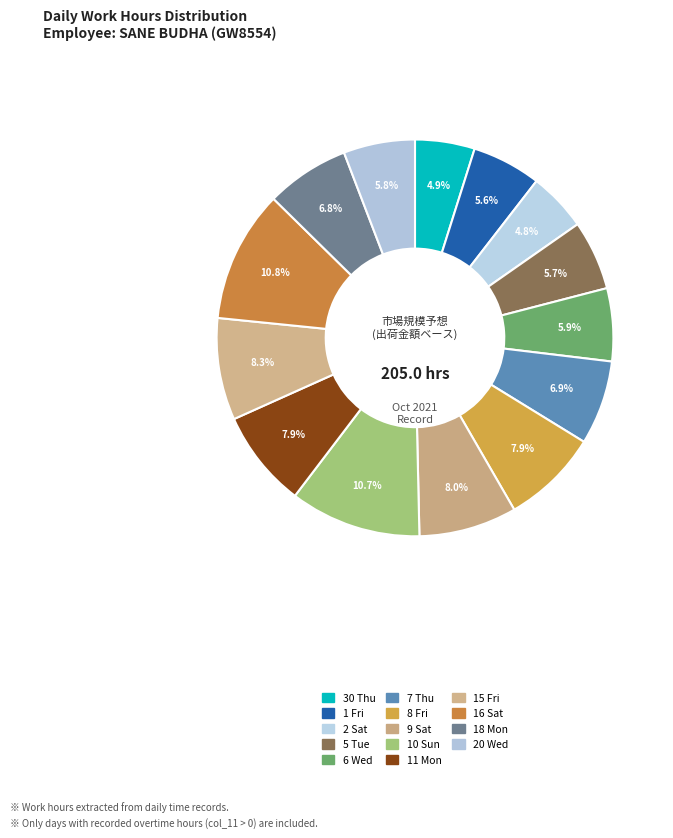

Rank the categories by value from lowest to highest.

2 Sat, 30 Thu, 1 Fri, 5 Tue, 20 Wed, 6 Wed, 18 Mon, 7 Thu, 8 Fri, 11 Mon, 9 Sat, 15 Fri, 10 Sun, 16 Sat